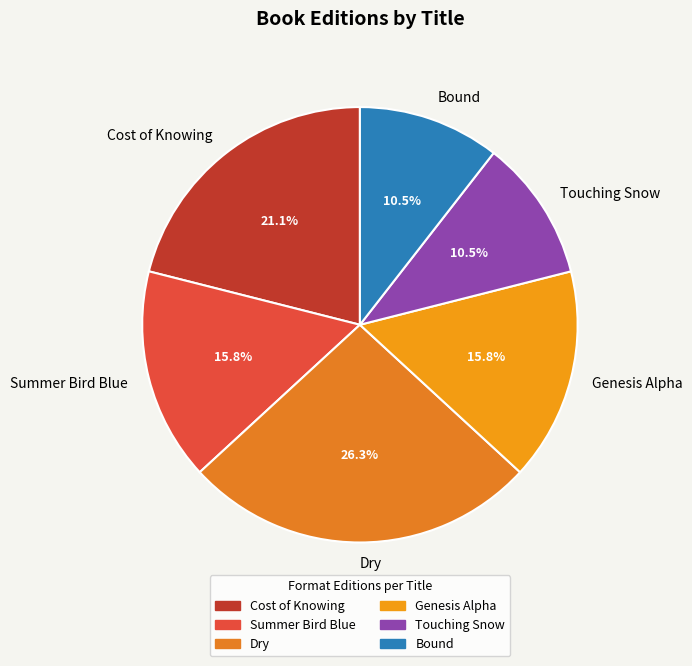

Combined, what portion of the pie is Dry and Genesis Alpha?

42.1%